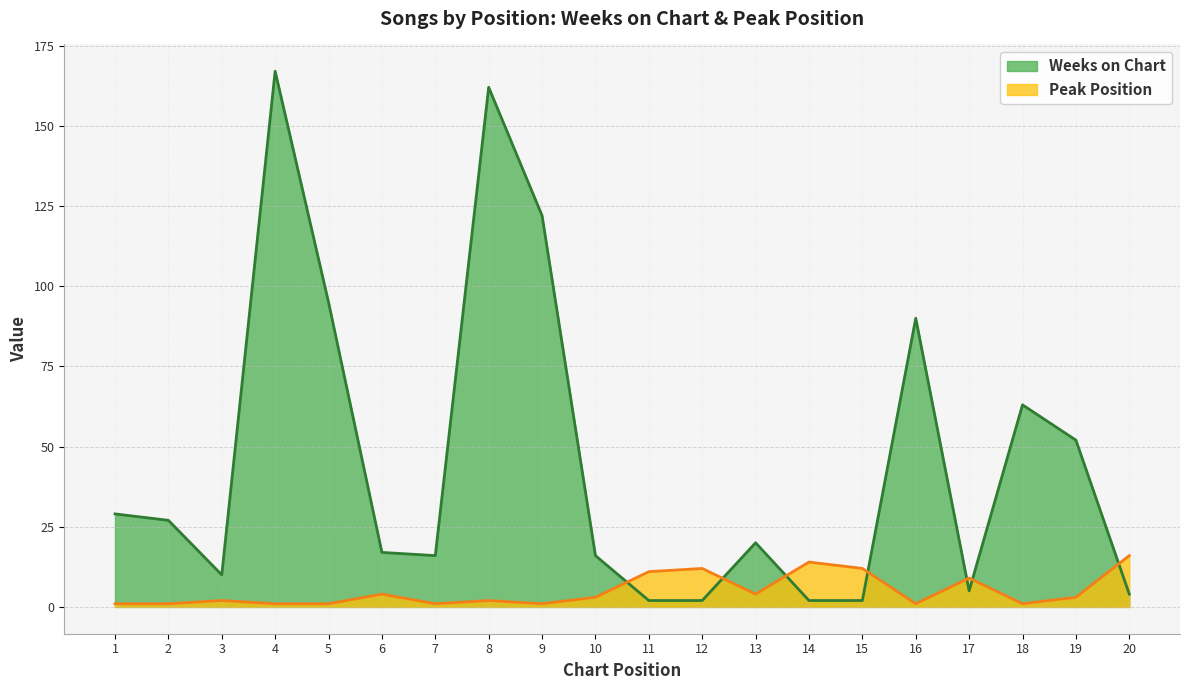

What is the value of the Weeks on Chart point at the 11th from the left?

2